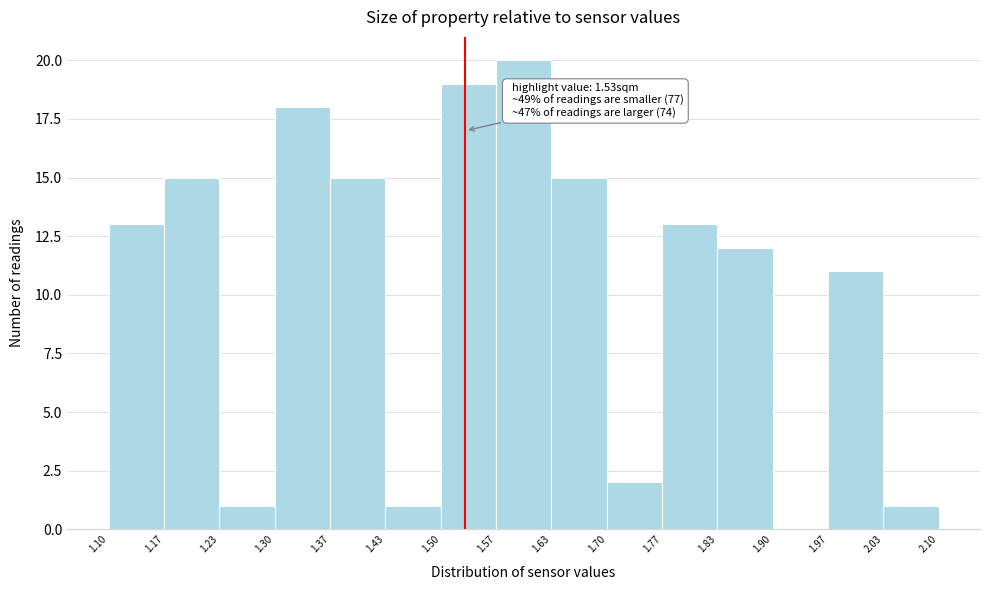

Which range on the x-axis has the tallest bar?

1.57 to 1.63